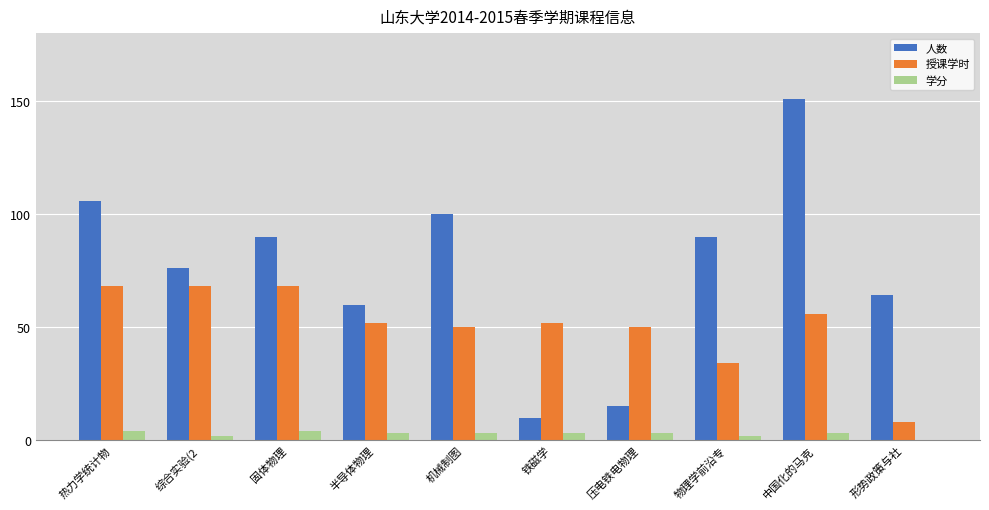

At which category is the sum across all series the highest?

中国化的马克